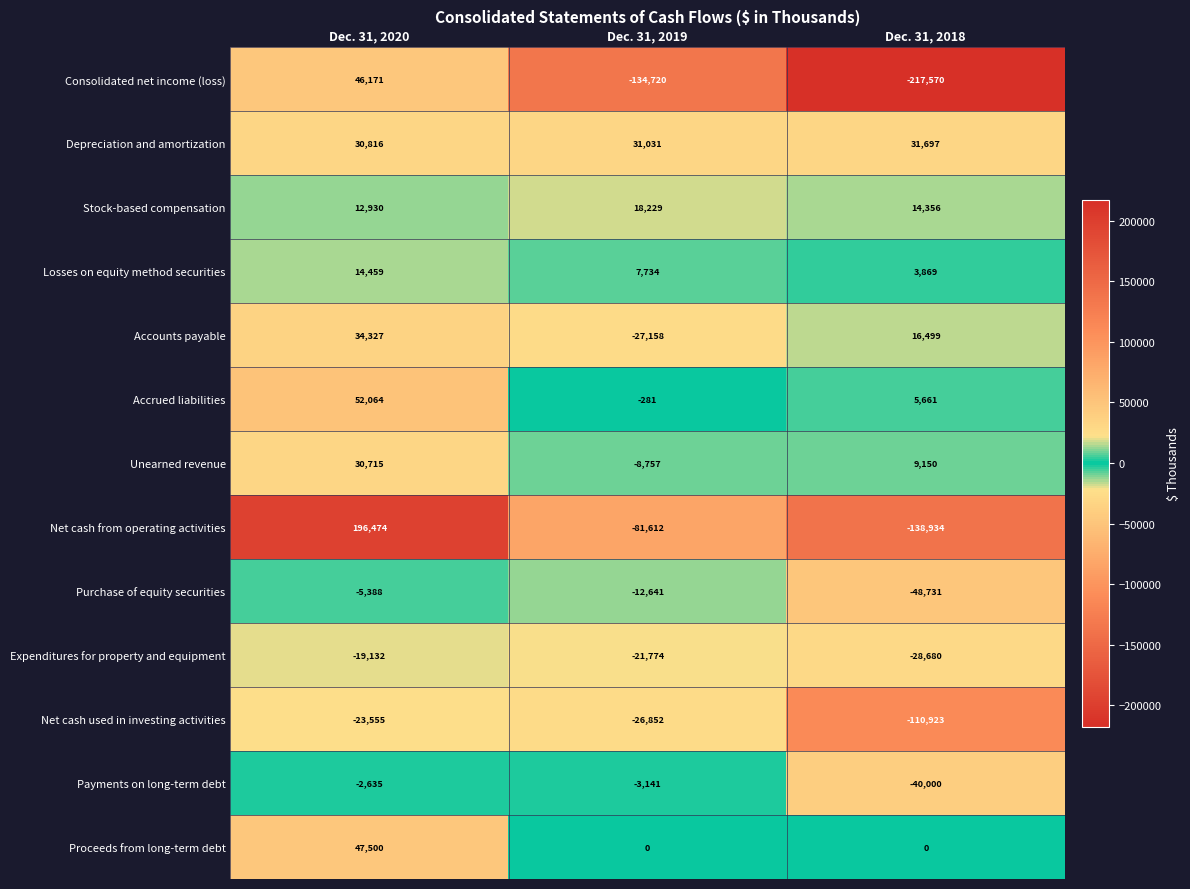

Rank the series by their maximum value, from lowest to highest.

Net cash used in investing activities, Expenditures for property and equipment, Purchase of equity securities, Payments on long-term debt, Losses on equity method securities, Stock-based compensation, Unearned revenue, Depreciation and amortization, Accounts payable, Consolidated net income (loss), Proceeds from long-term debt, Accrued liabilities, Net cash from operating activities